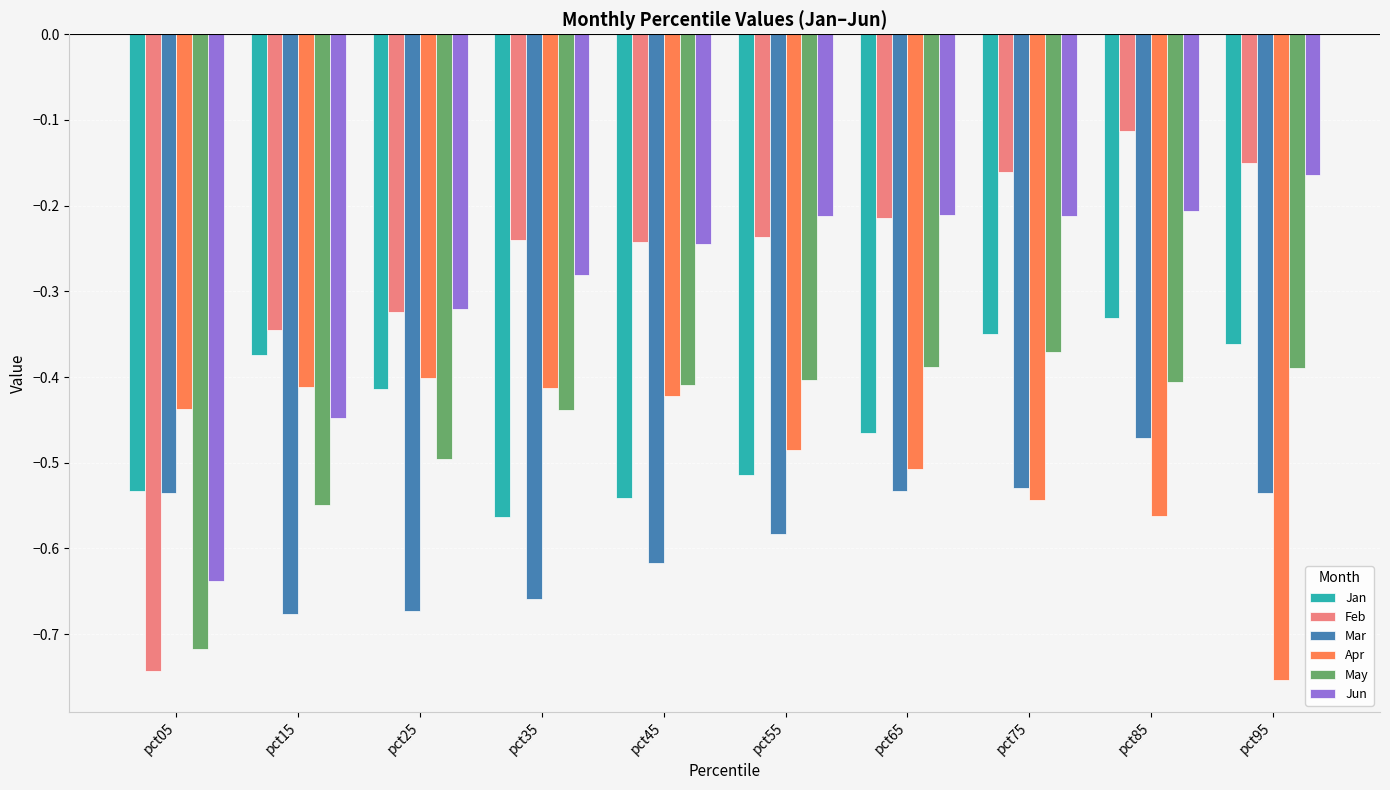

At which label does Jan reach its minimum?

pct35